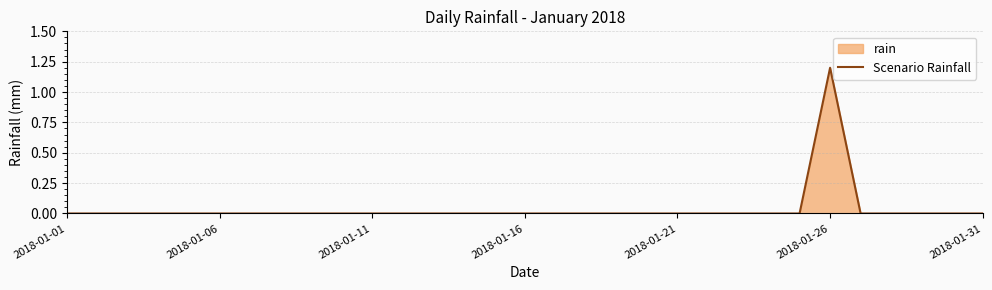

At which category does the chart reach its peak across all series?

2018-01-26